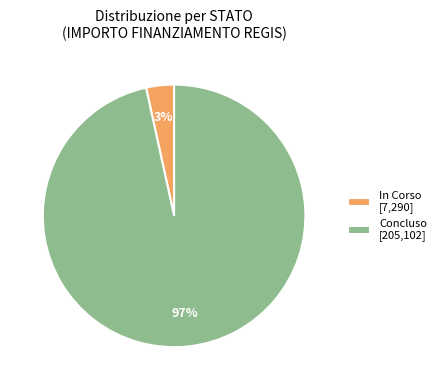

Is it true that Concluso [205,102] is 97% of the pie?

True